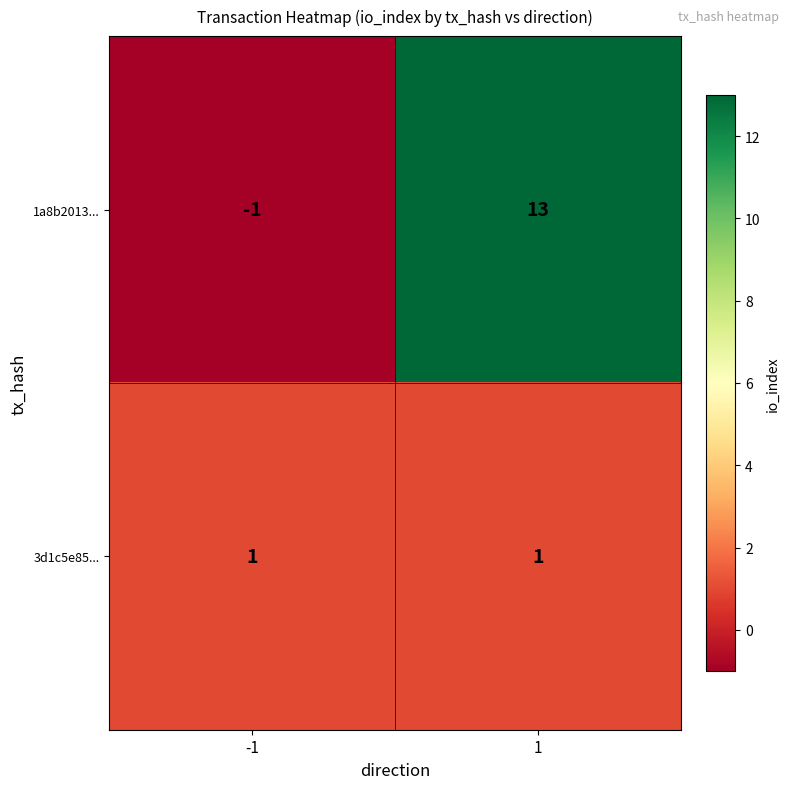

At which category does the chart reach its peak across all series?

1